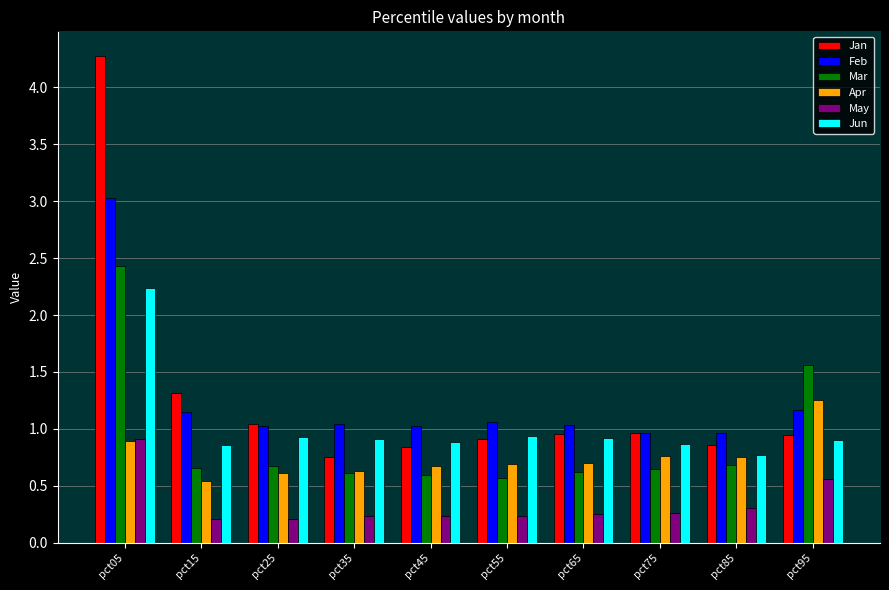

Between pct05 and pct25, which series saw the biggest shift?

Jan